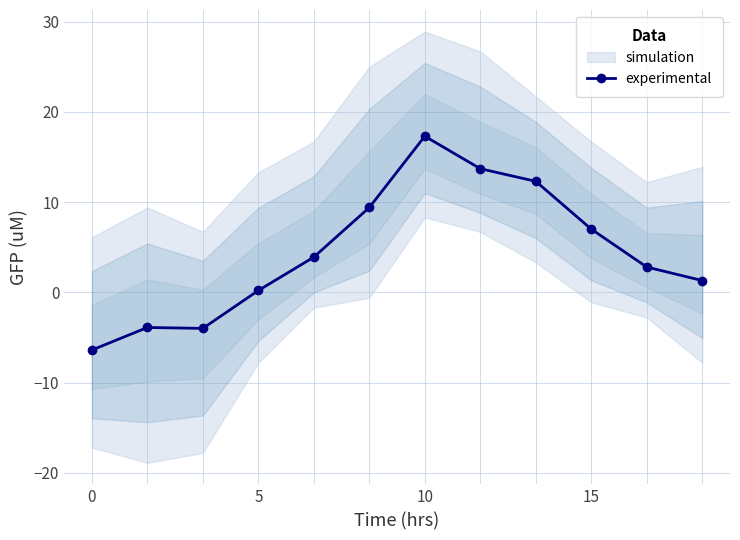

At which label does experimental reach its peak?

10